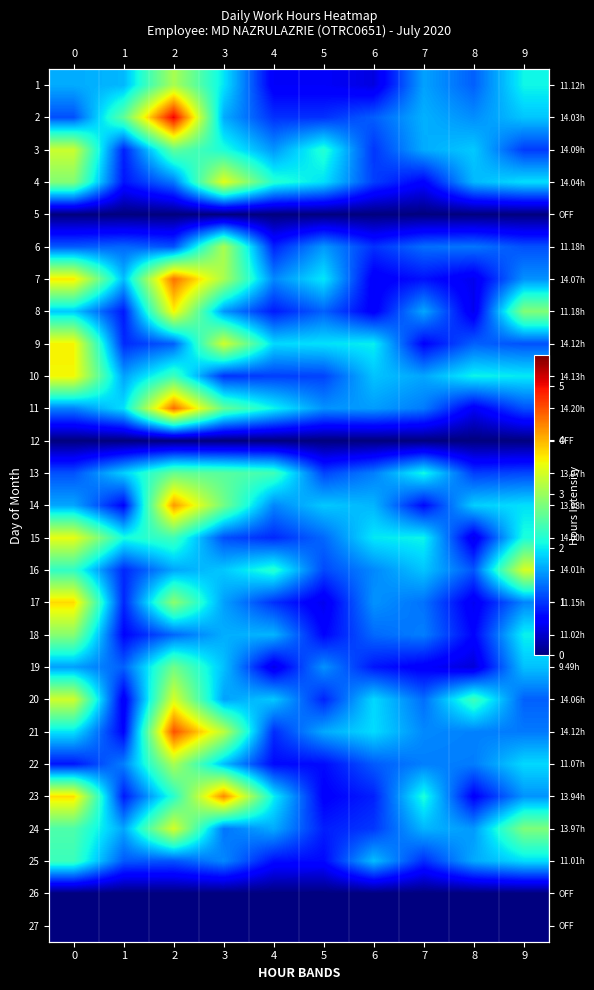

Which label corresponds to the largest value in the chart?

2